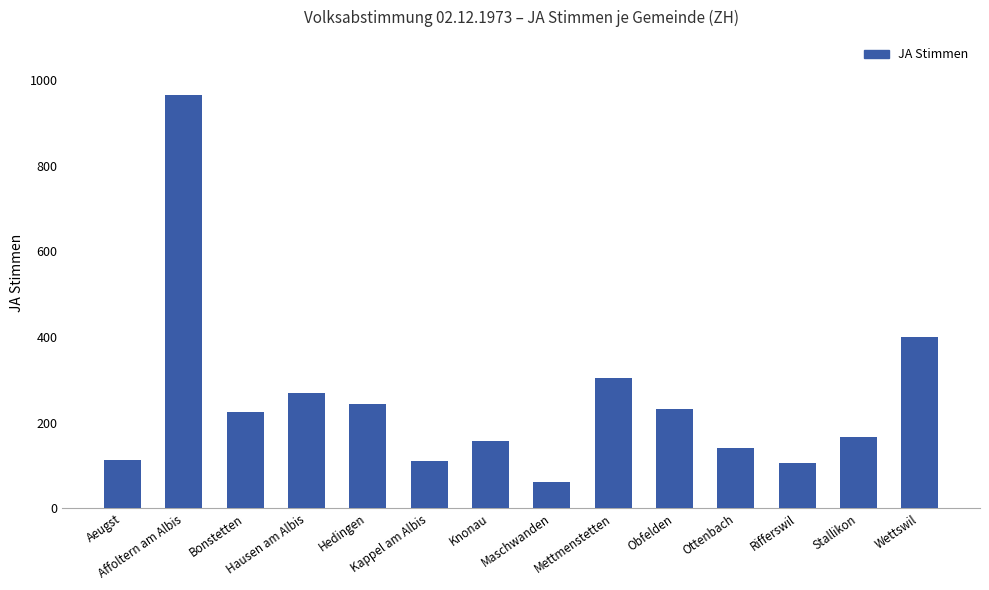

Between Ottenbach and Mettmenstetten, which is larger?

Mettmenstetten